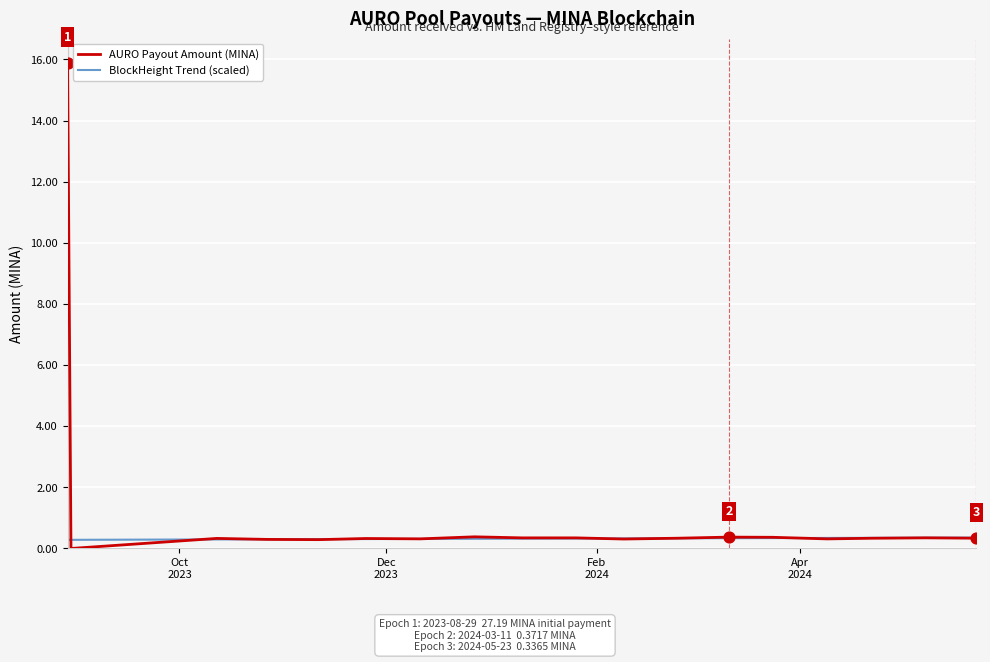

Which series has the largest range (max minus min)?

AURO Payout Amount (MINA)